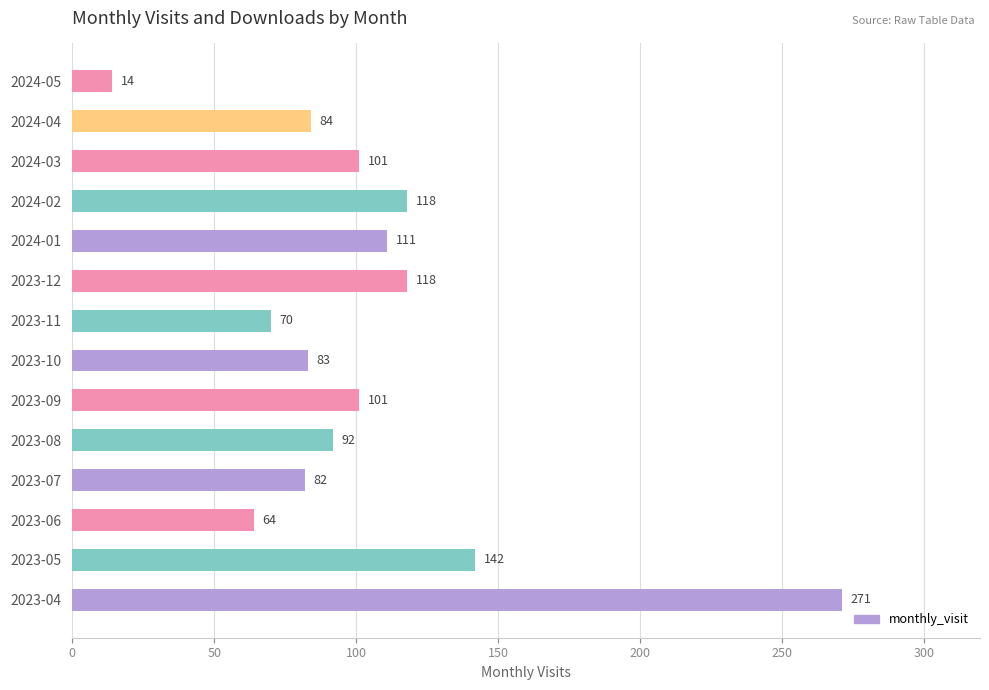

How many values are below 101?

7